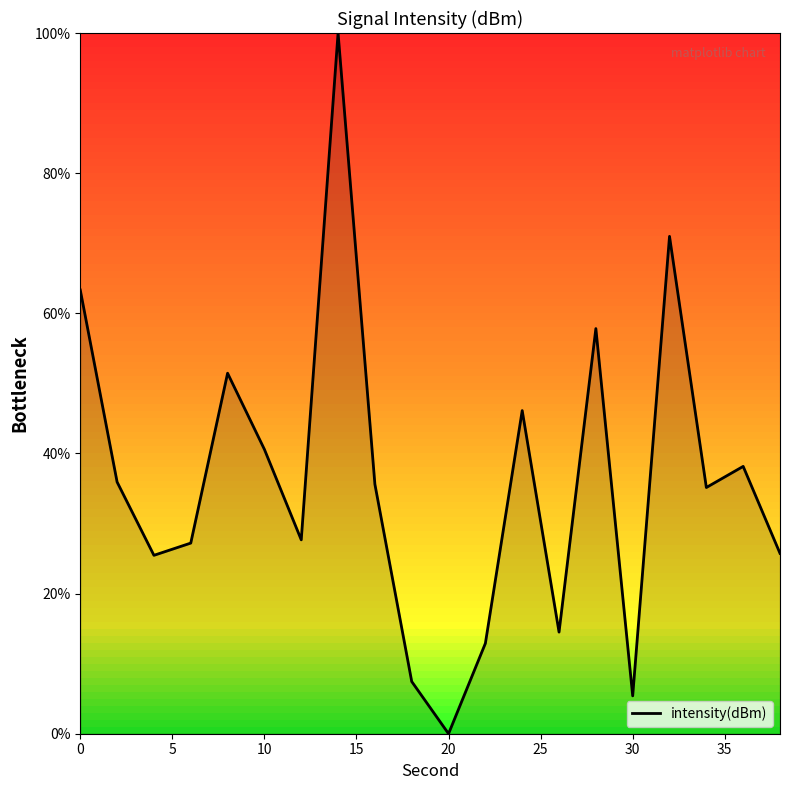

What is the maximum value shown in the chart?

100.0